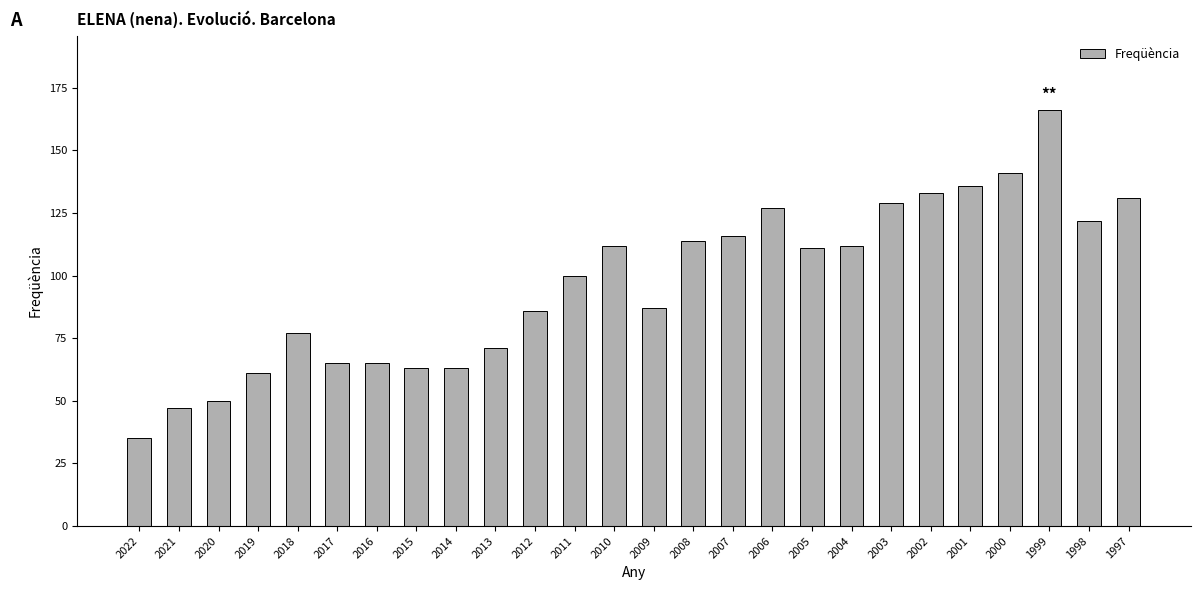

Reading left to right, transcribe all the data shown in this chart.

2022=35	2021=47	2020=50	2019=61	2018=77	2017=65	2016=65	2015=63	2014=63	2013=71	2012=86	2011=100	2010=112	2009=87	2008=114	2007=116	2006=127	2005=111	2004=112	2003=129	2002=133	2001=136	2000=141	1999=166	1998=122	1997=131